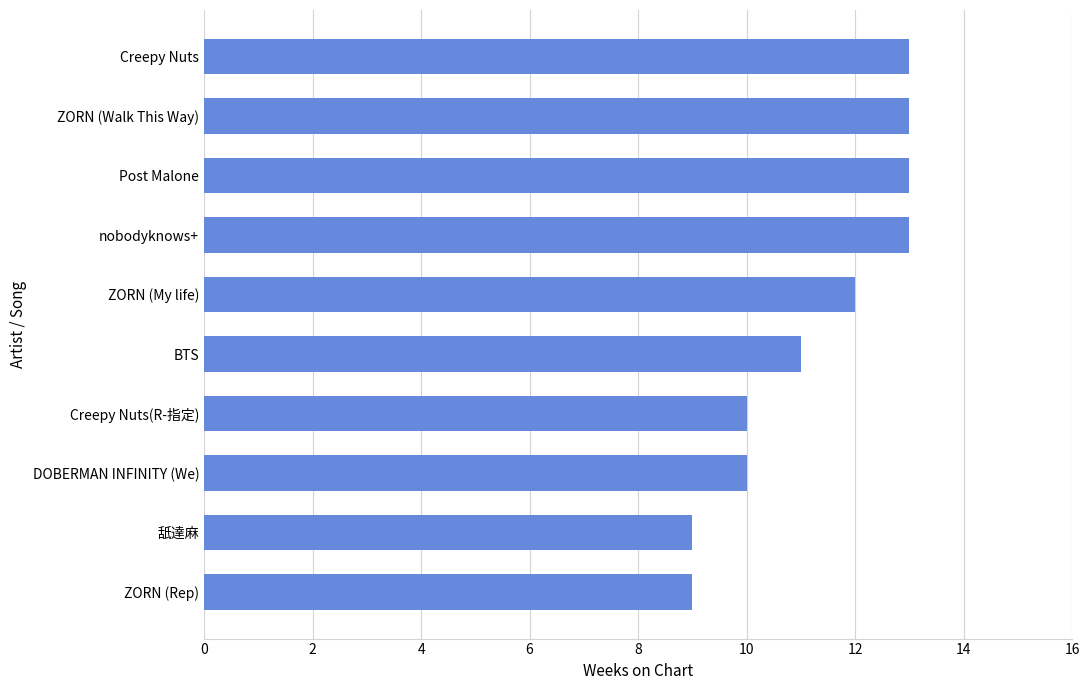

What is the change in value from Creepy Nuts to 舐達麻?

-4